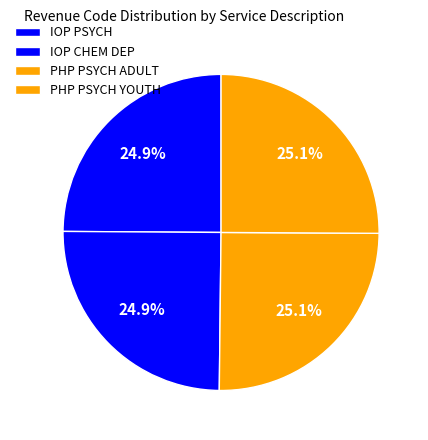

Which category has the biggest portion of the pie?

PHP PSYCH ADULT